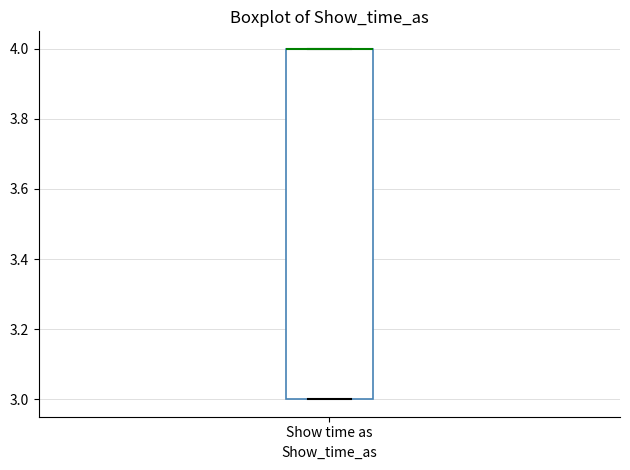

Transcribe this box plot: give where the median line is, the range the box spans, and where the two whiskers end, as read against the y-axis. The values are not printed on the chart, so give them approximately, as read against the axis.

median 4 (drawn on the box's upper edge), box 3 to 4, whiskers 3 to 4